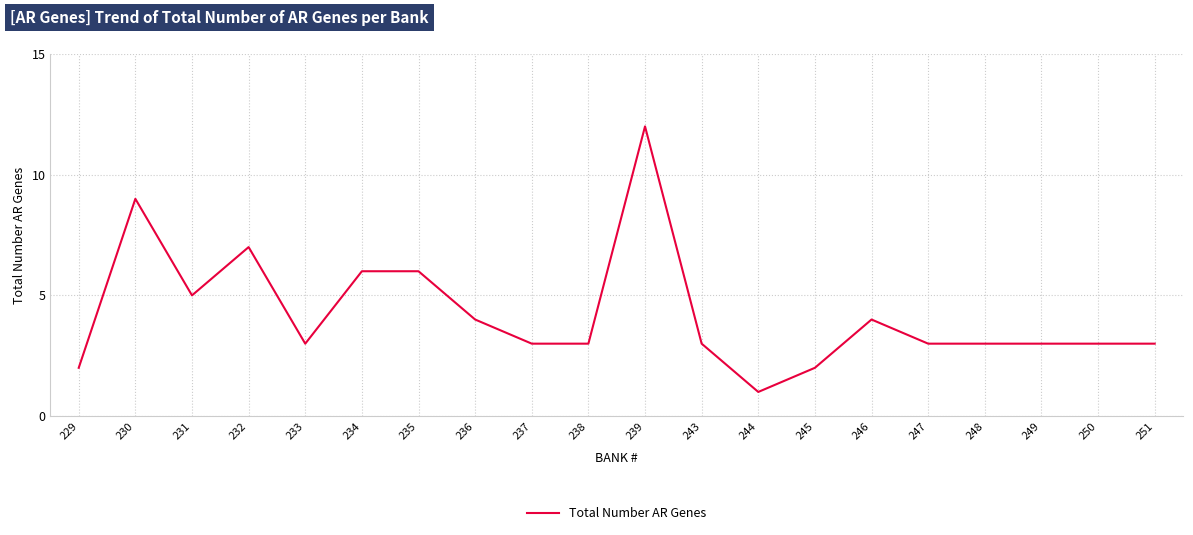

Reading left to right, extract all data points from this chart.

229=2	230=9	231=5	232=7	233=3	234=6	235=6	236=4	237=3	238=3	239=12	243=3	244=1	245=2	246=4	247=3	248=3	249=3	250=3	251=3